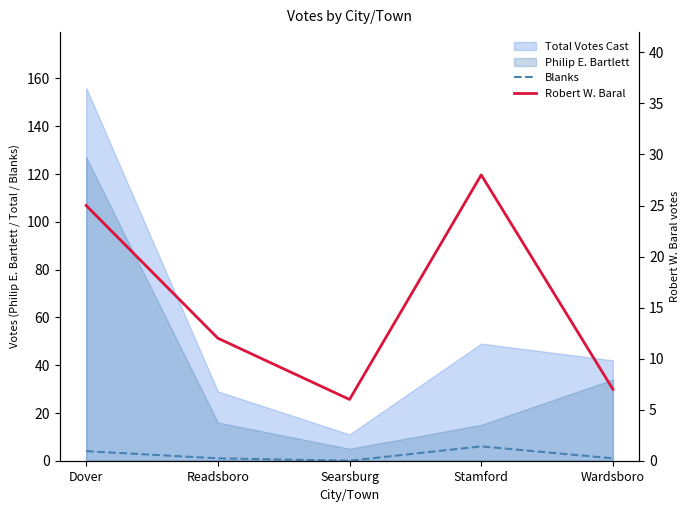

What is the highest value of the Blanks series?

6